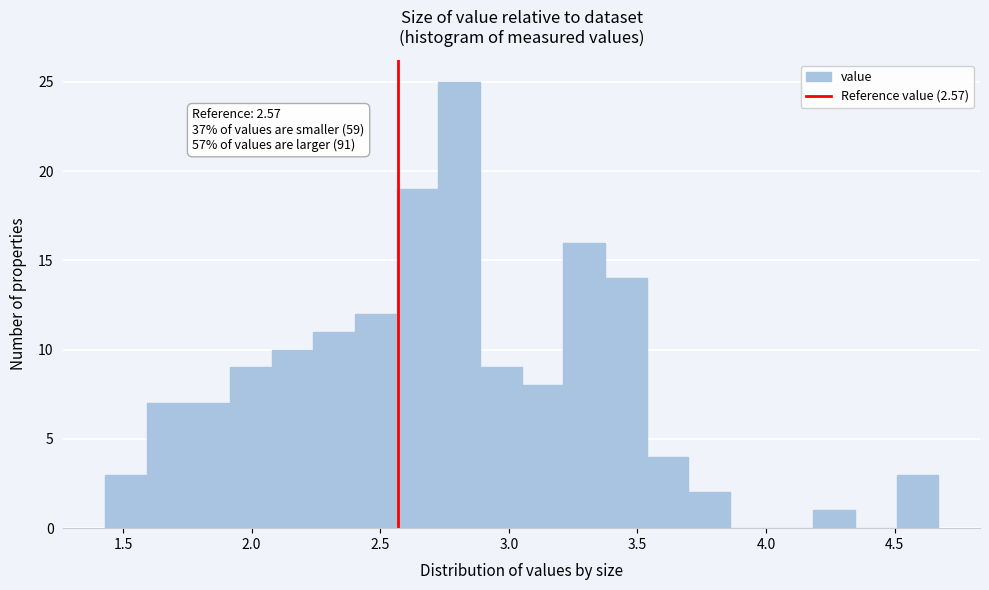

Read against the x-axis, roughly where is the centre of the tallest bar?

2.80